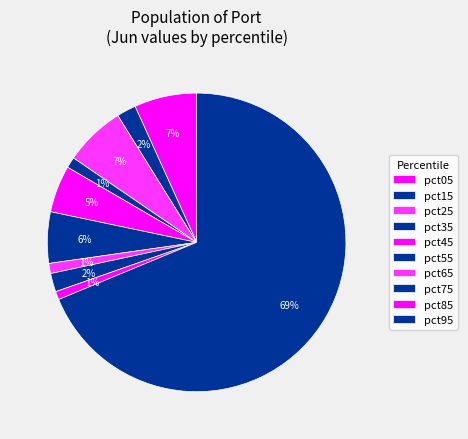

Count the number of slices in the pie.

10